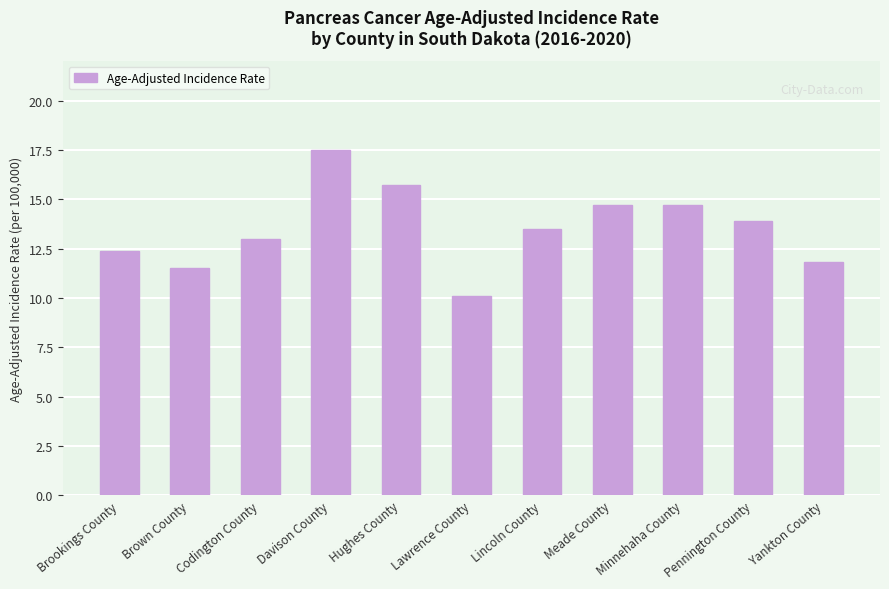

What is the ratio of the value at Yankton County to the value at Davison County?

0.7